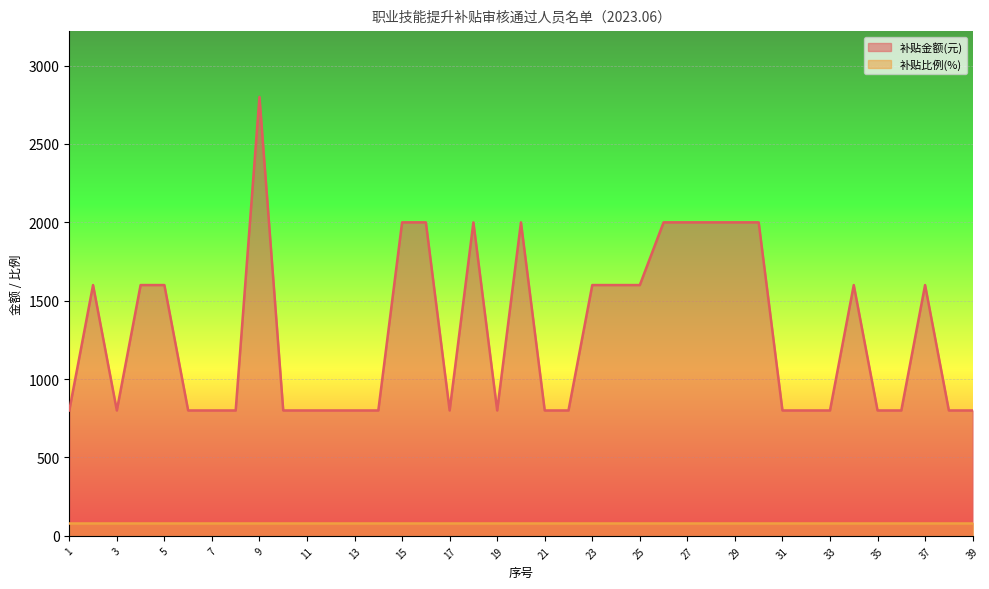

Reading right to left, extract all data points from this chart.

39=800	38=800	37=1600	36=800	35=800	34=1600	33=800	32=800	31=800	30=2000	29=2000	28=2000	27=2000	26=2000	25=1600	24=1600	23=1600	22=800	21=800	20=2000	19=800	18=2000	17=800	16=2000	15=2000	14=800	13=800	12=800	11=800	10=800	9=2800	8=800	7=800	6=800	5=1600	4=1600	3=800	2=1600	1=800